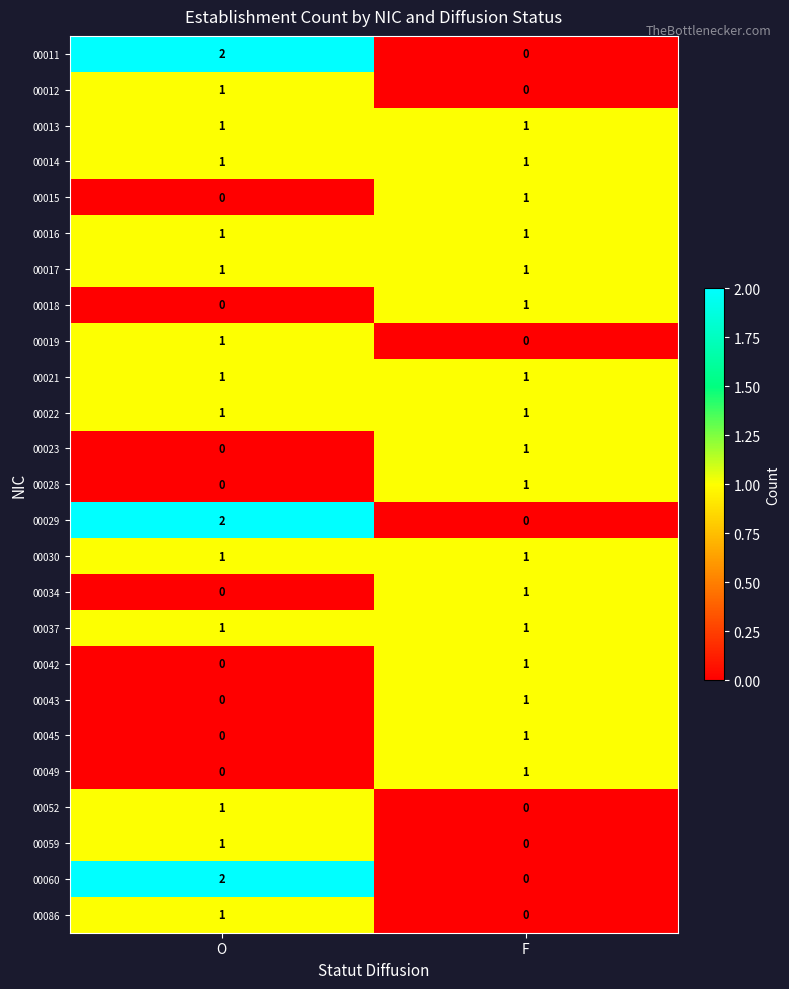

What is the maximum value shown in the chart?

2